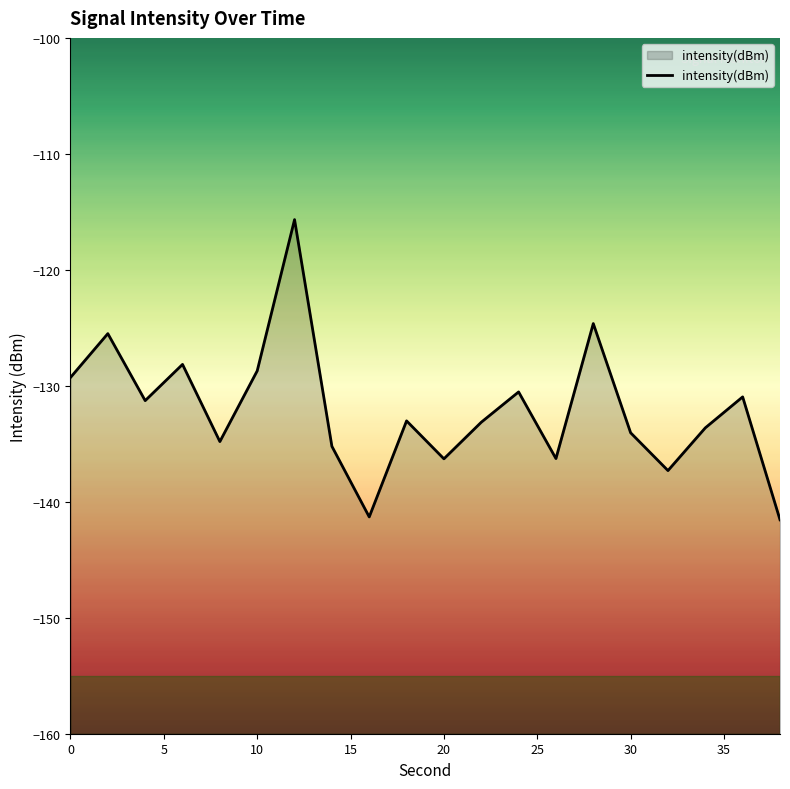

Where is the first local minimum?

4